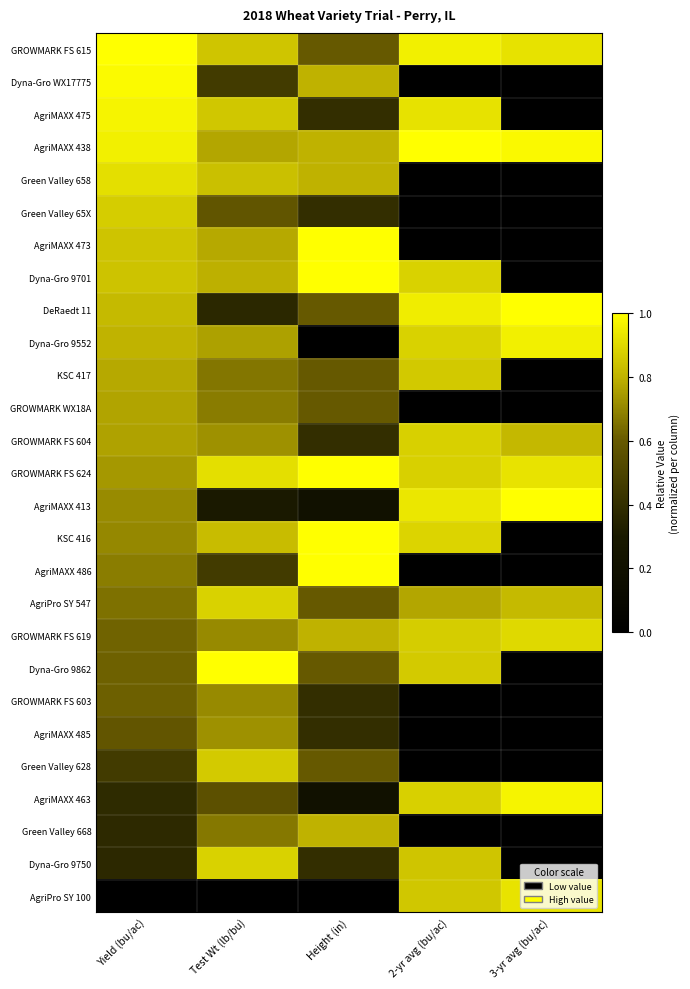

Rank the series at Test Wt (lb/bu) from lowest to highest value.

AgriPro SY 100, AgriMAXX 413, DeRaedt 11, Dyna-Gro WX17775, AgriMAXX 486, AgriMAXX 463, Green Valley 65X, KSC 417, Green Valley 668, GROWMARK WX18A, GROWMARK FS 619, GROWMARK FS 603, GROWMARK FS 604, AgriMAXX 485, Dyna-Gro 9552, AgriMAXX 438, AgriMAXX 473, Dyna-Gro 9701, KSC 416, Green Valley 658, GROWMARK FS 615, AgriMAXX 475, Green Valley 628, AgriPro SY 547, Dyna-Gro 9750, GROWMARK FS 624, Dyna-Gro 9862